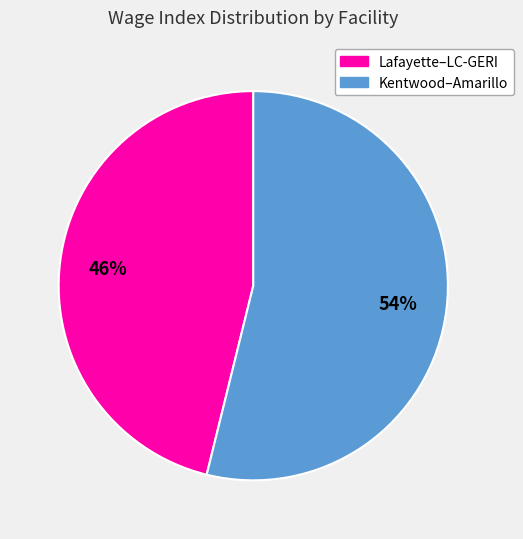

Is there a majority slice in this chart?

Yes